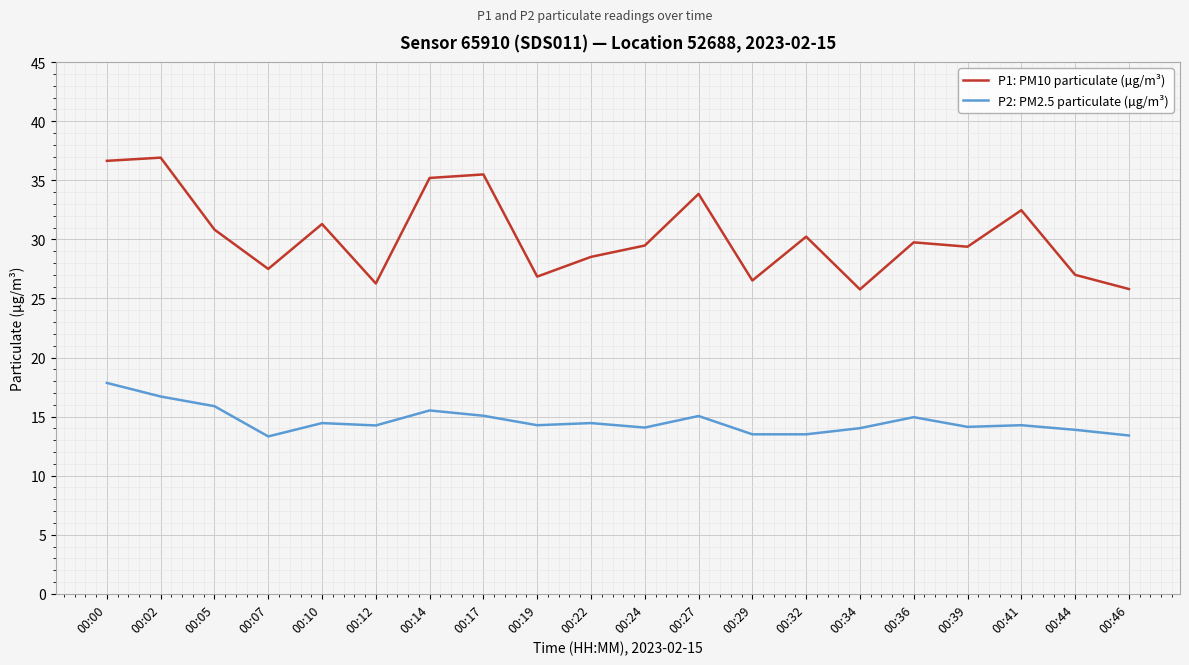

Which series has the largest total across all categories?

P1: PM10 particulate (µg/m³)